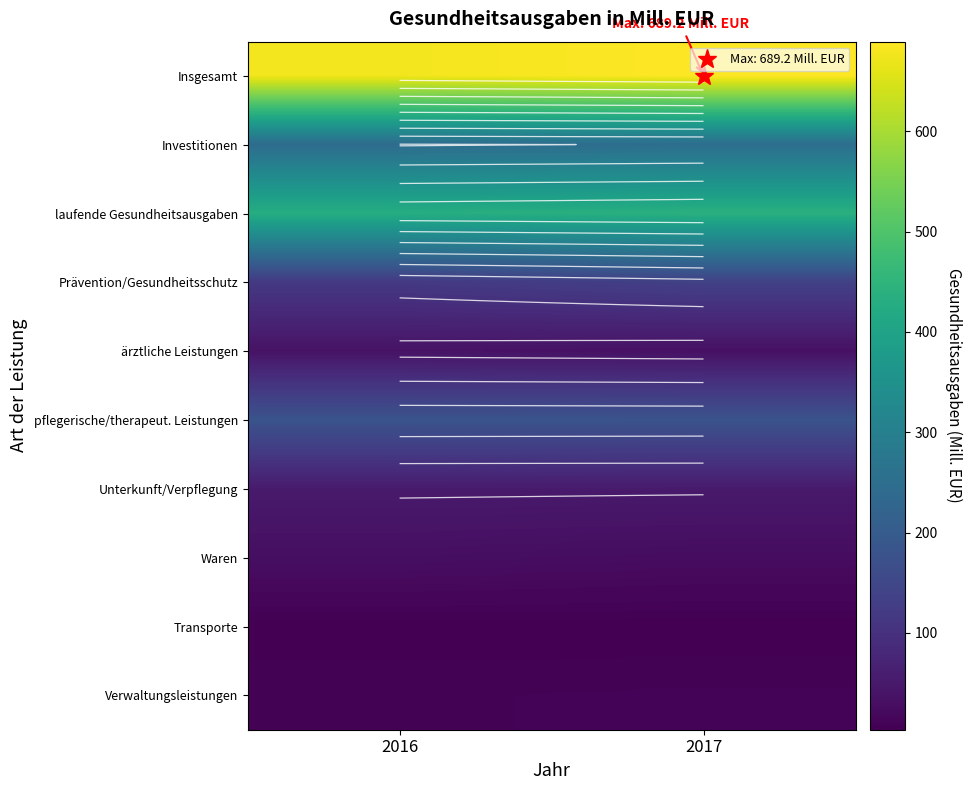

What is the spread (max minus min) of values at 2016?

673.3